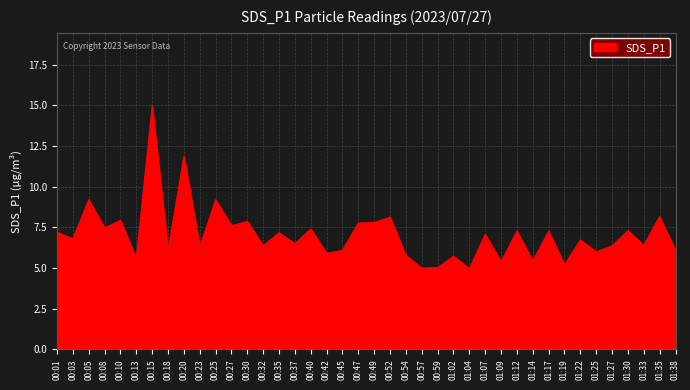

What is the smallest value displayed?

5.0